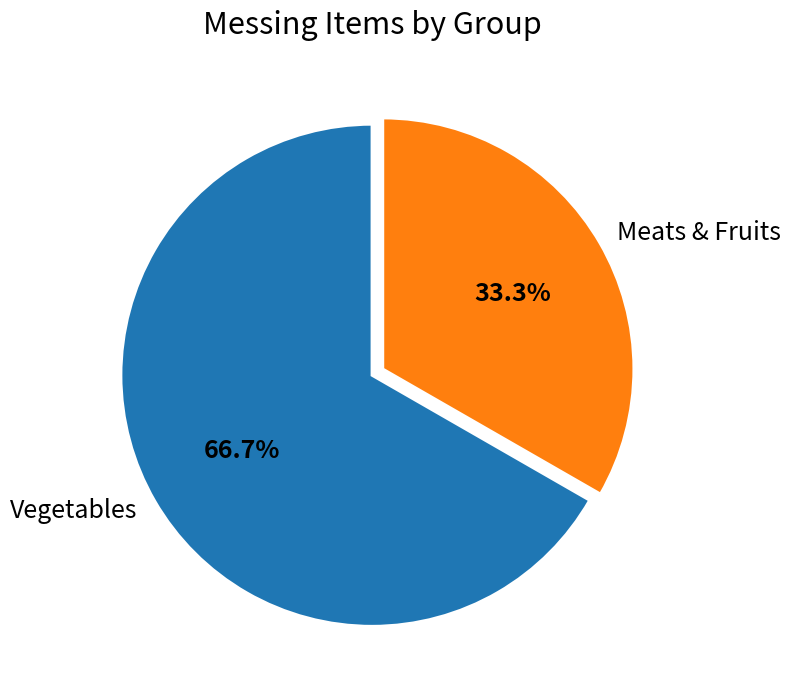

How many segments does this pie chart have?

2